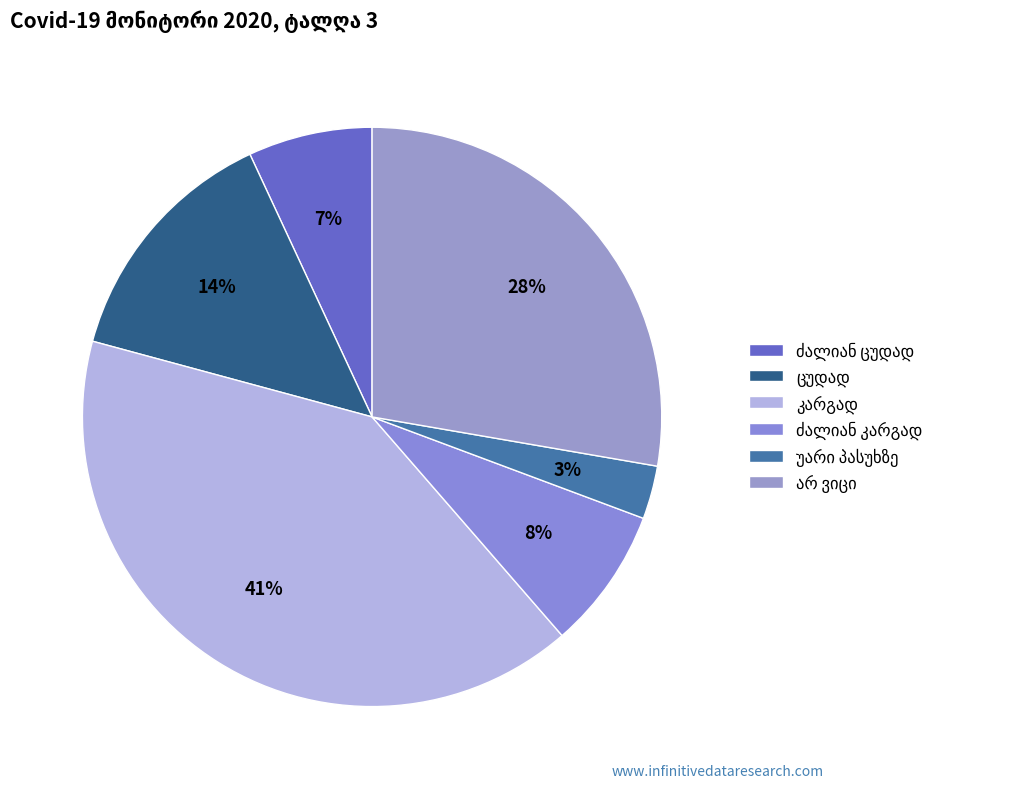

Which category has the smallest portion of the pie?

უარი პასუხზე